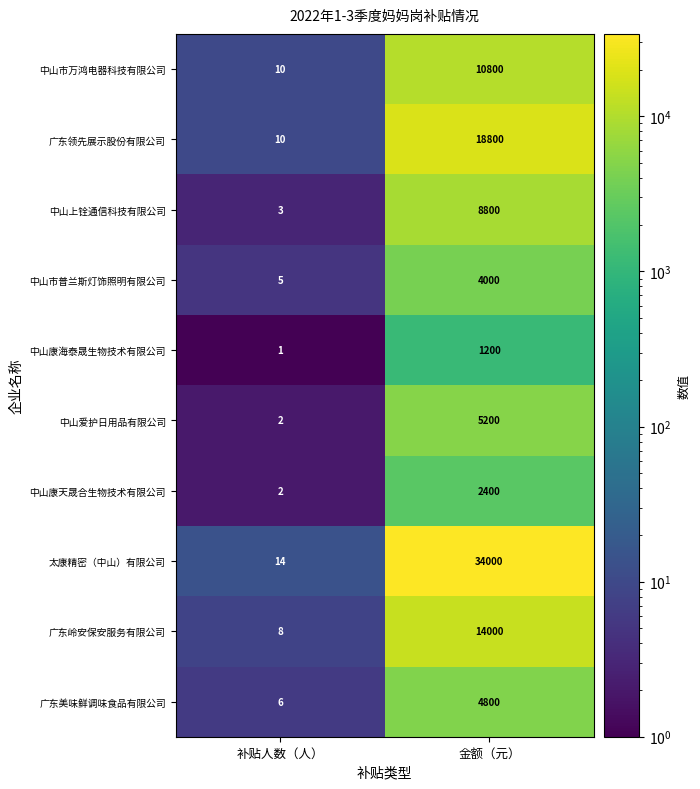

How many series are shown in this chart?

10